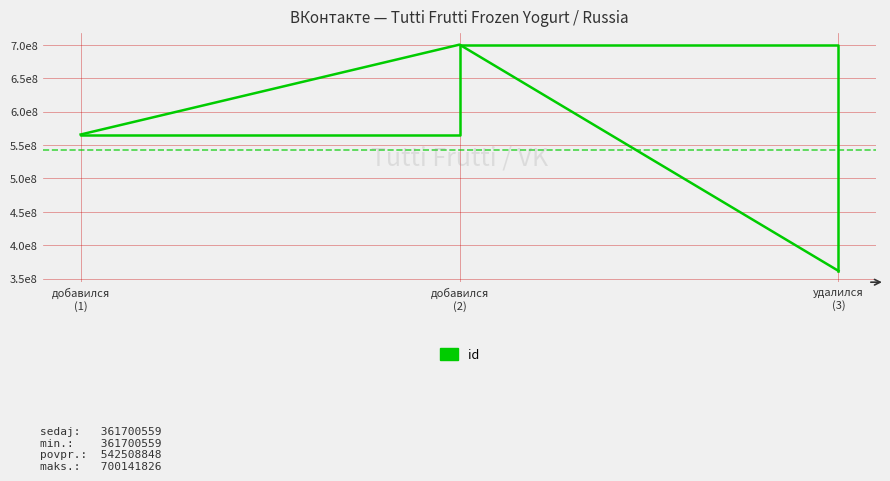

Where is the data nearest to the value 530921192?

добавился
(1)